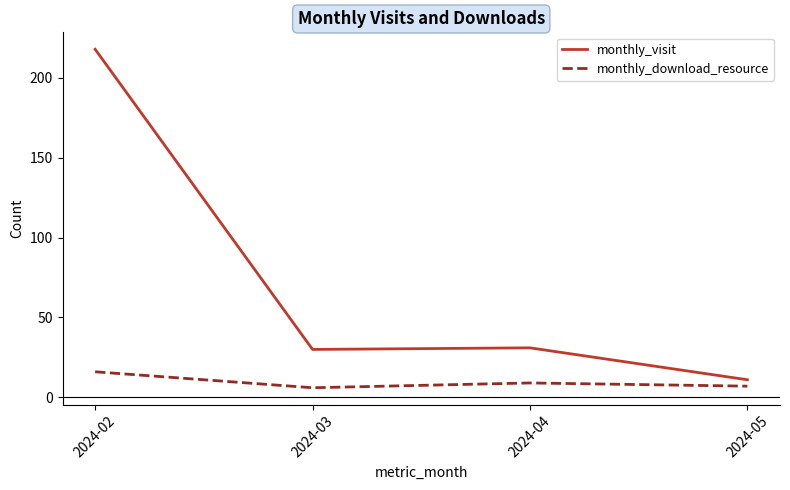

At which label does monthly_download_resource reach its peak?

2024-02